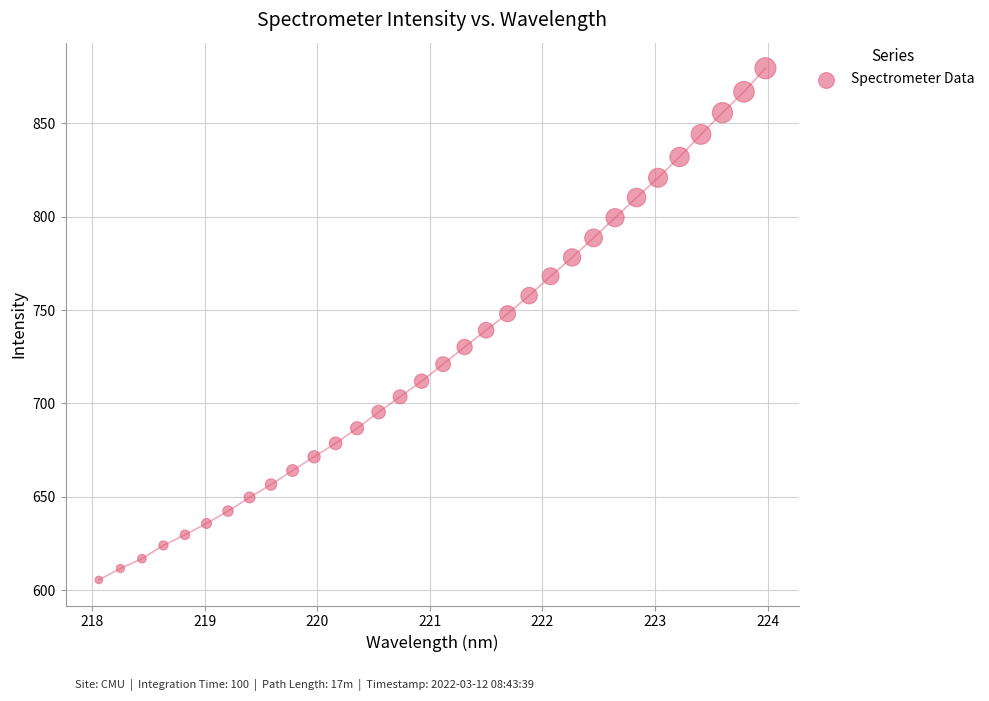

What is the range of X values (max minus min)?

5.9